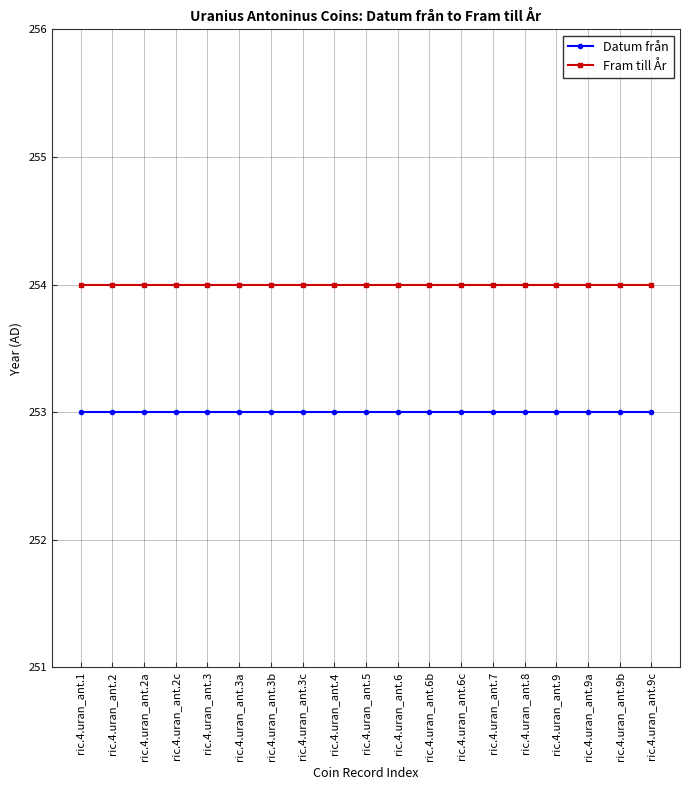

Does the chart have visible grid lines?

Yes